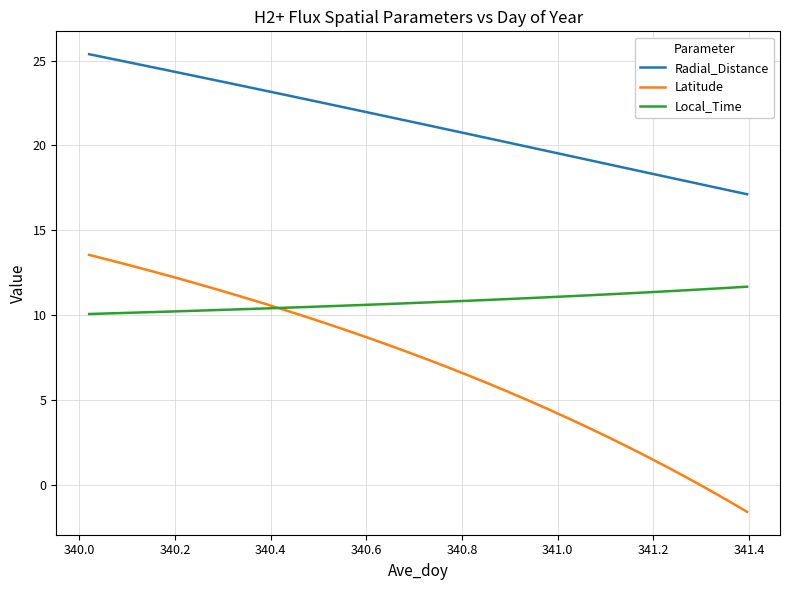

True or false: Latitude and Radial_Distance cross at least once.

False